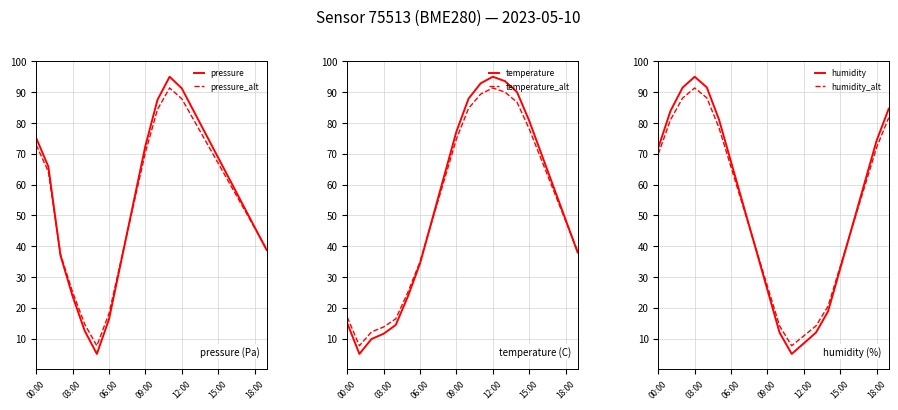

What is the highest value of the pressure series?

95.0